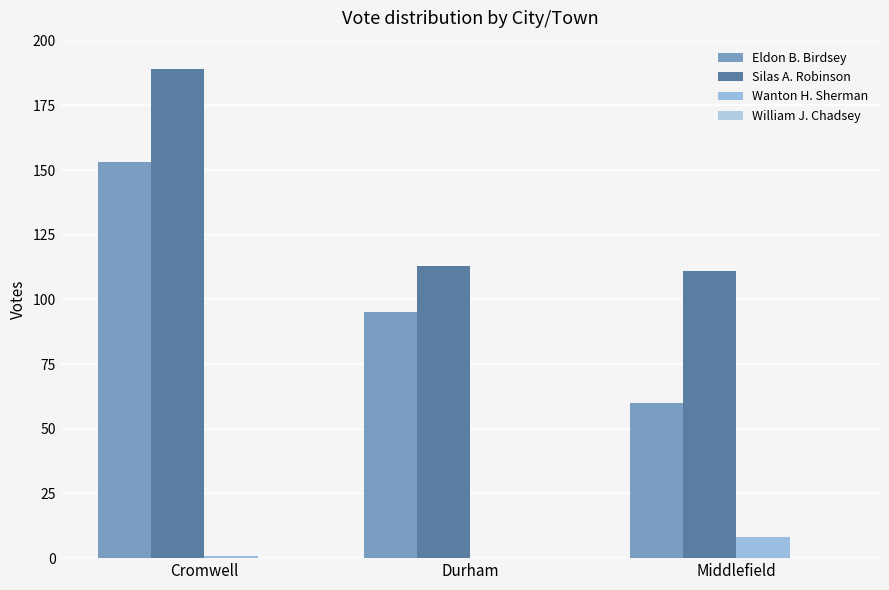

How many distinct data groups are displayed?

3